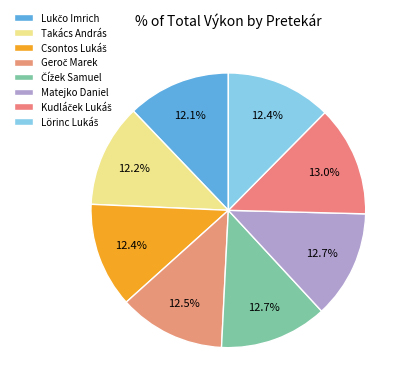

What is the largest slice in the pie chart?

Kudláček Lukáš